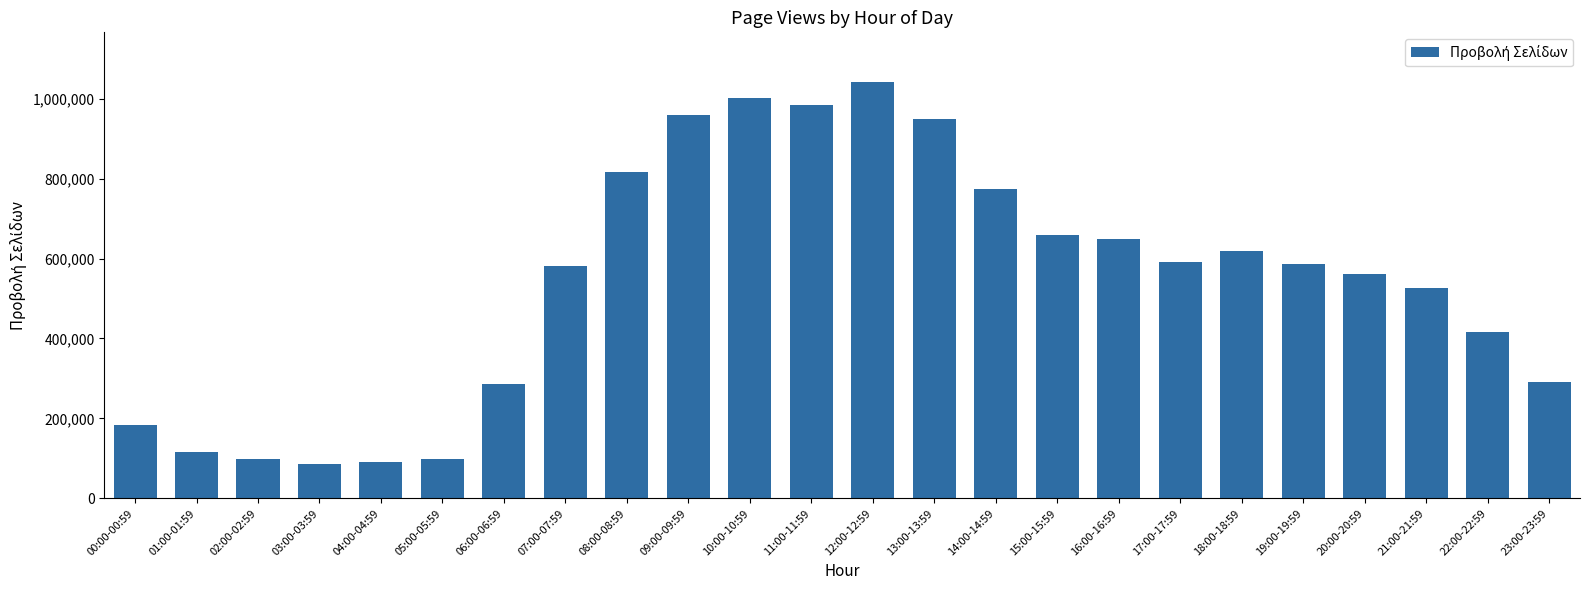

What is the change in value from 17:00-17:59 to 22:00-22:59?

-175487